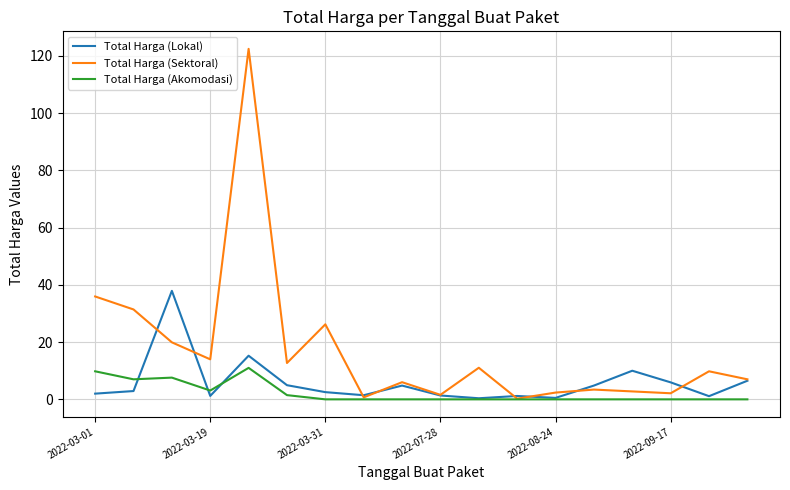

Which series has the largest range (max minus min)?

Total Harga (Sektoral)